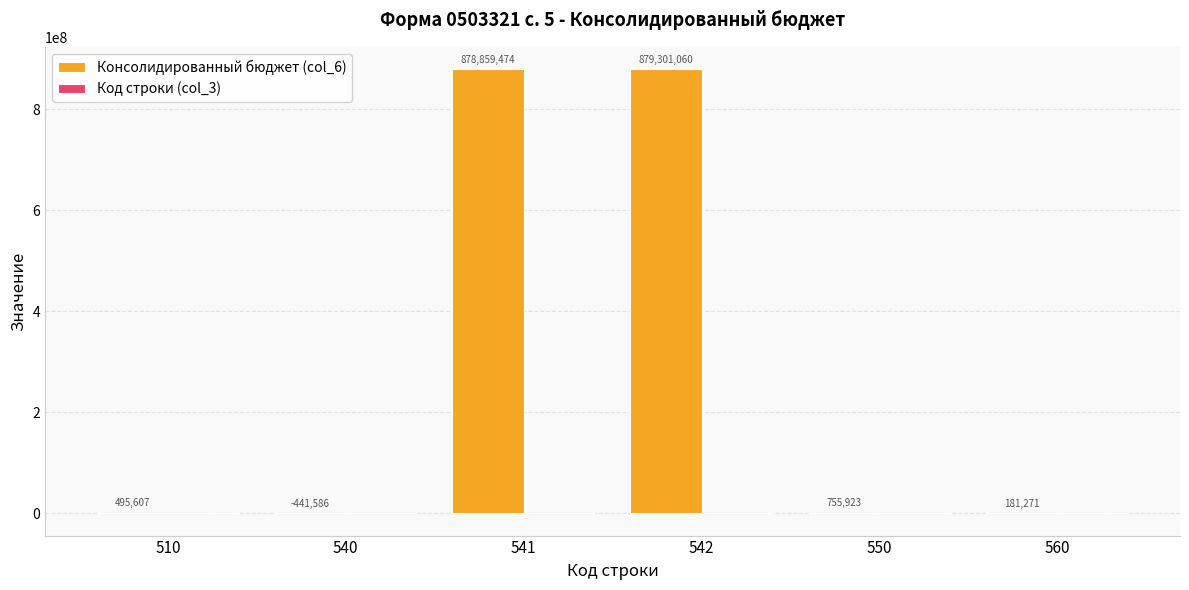

Is it true that Консолидированный бюджет (col_6) equals 755922.6 at 550?

True